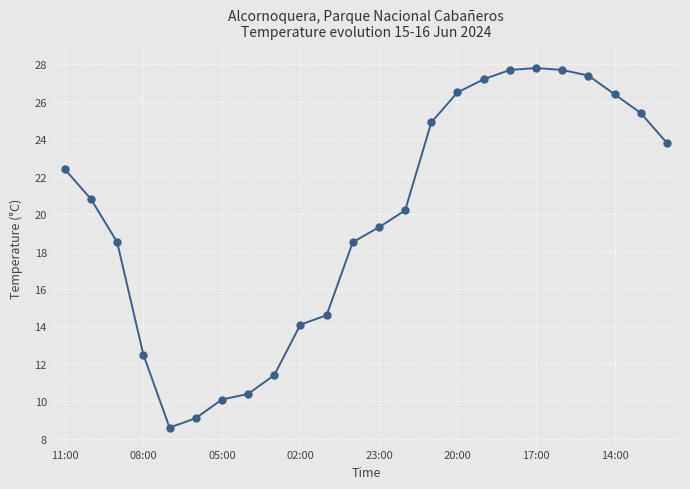

Does the chart display data point markers on the line(s)?

Yes